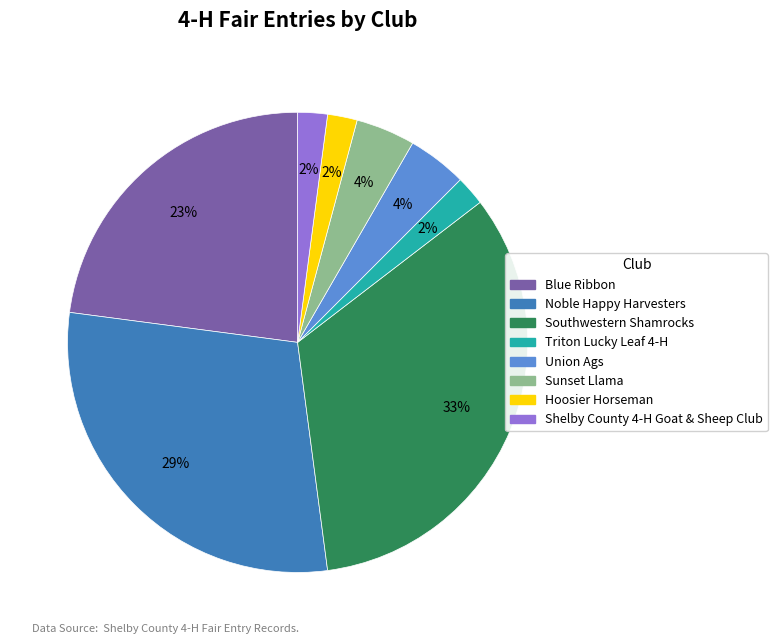

How many slices are in this pie chart?

8